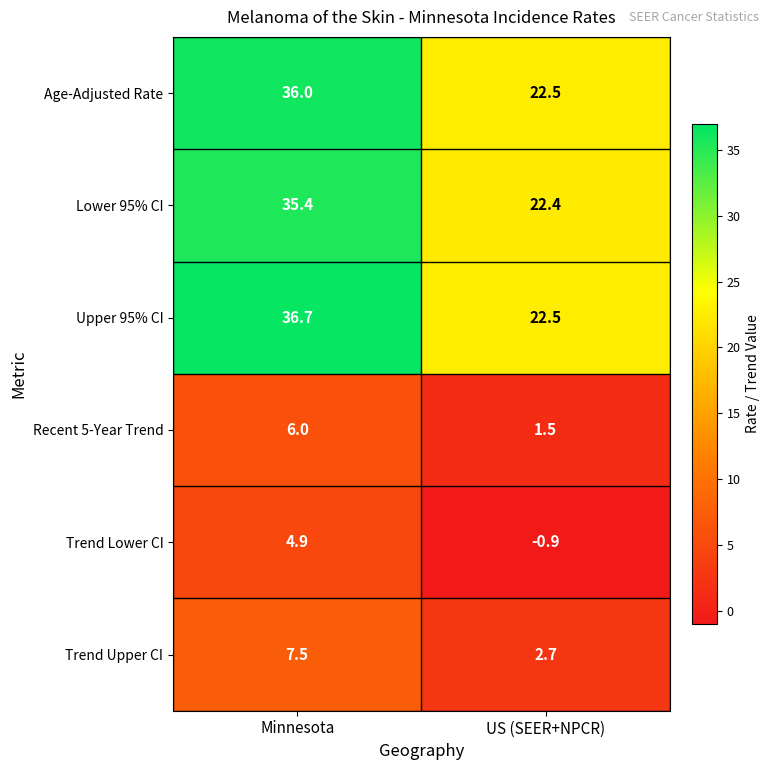

List the series in order of their peak value, highest first.

Upper 95% CI, Age-Adjusted Rate, Lower 95% CI, Trend Upper CI, Recent 5-Year Trend, Trend Lower CI